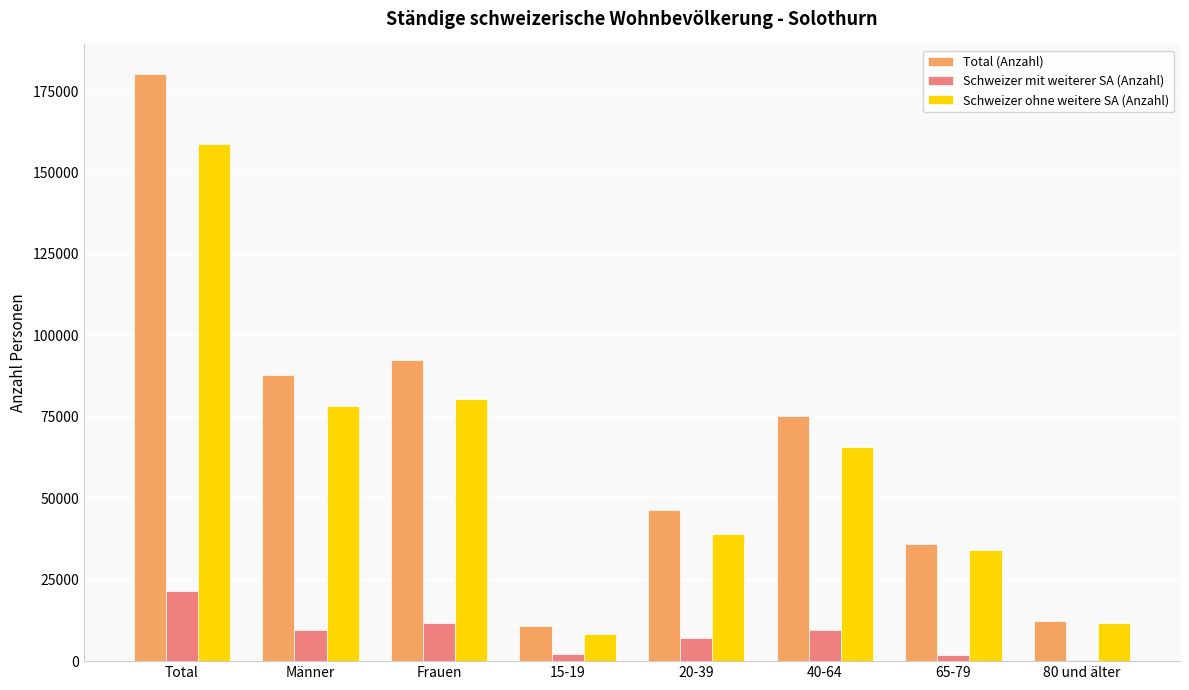

What are all the series names shown in the legend?

Total (Anzahl), Schweizer mit weiterer SA (Anzahl), Schweizer ohne weitere SA (Anzahl)